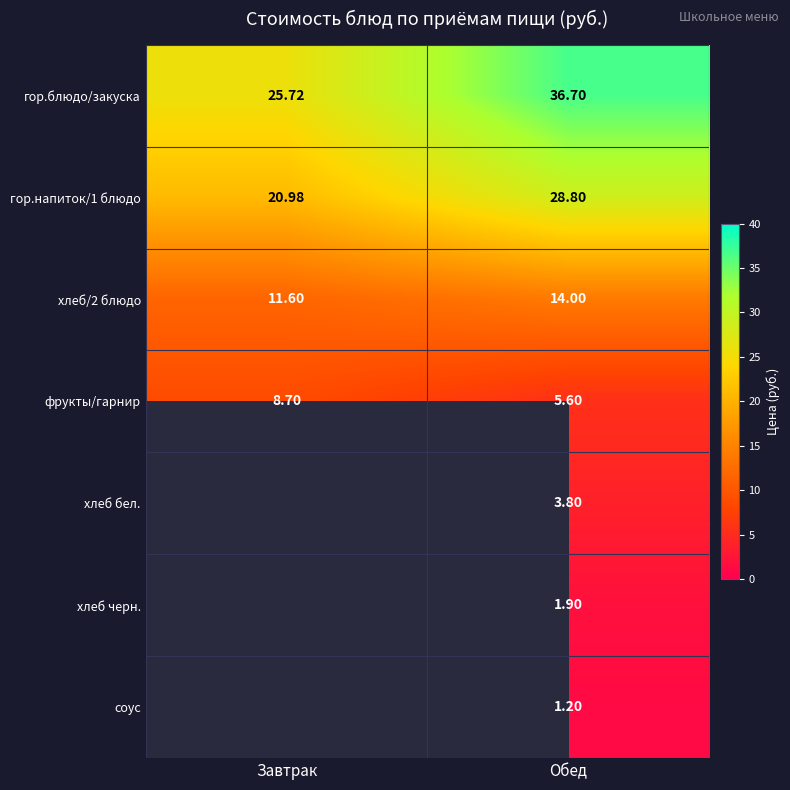

At which label does хлеб/2 блюдо reach its peak?

Обед